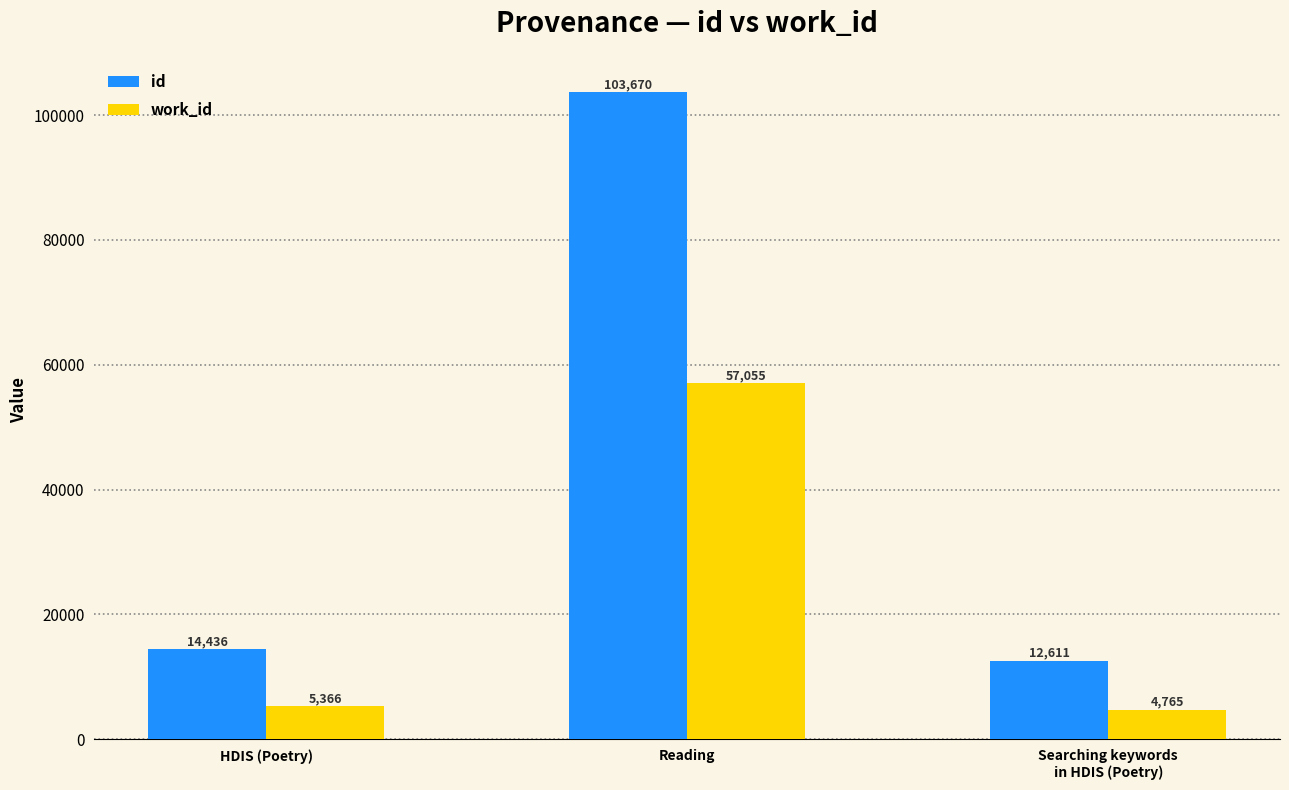

Which series has the largest total across all categories?

id